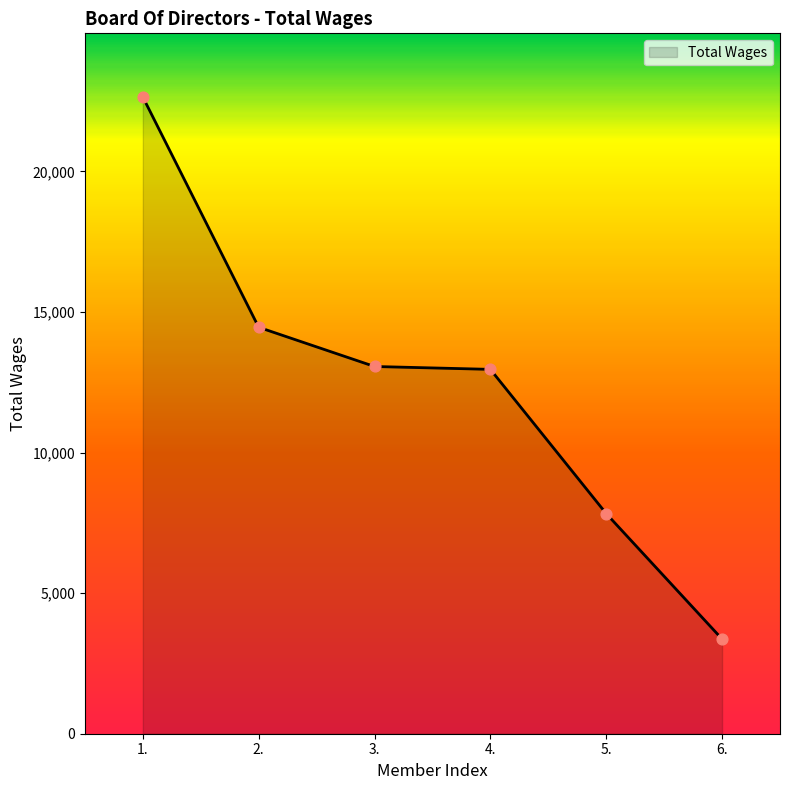

What is the ratio of the value at 2. to the value at 4.?

1.1